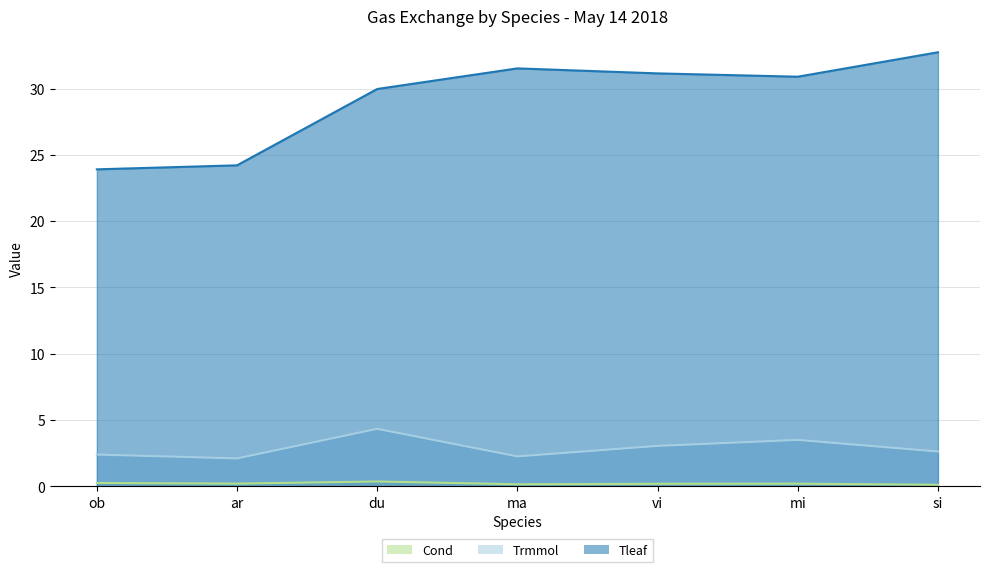

At which category does Trmmol reach its first local peak?

du